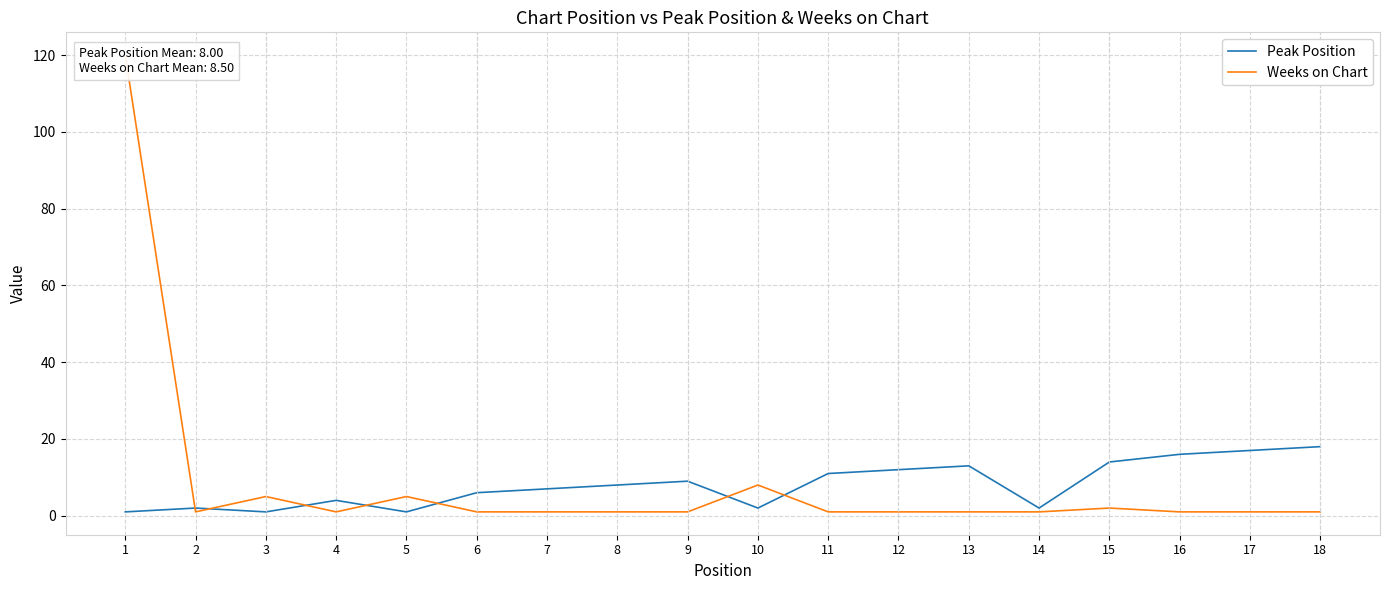

The value of Peak Position at 12 is 20. True or false?

False